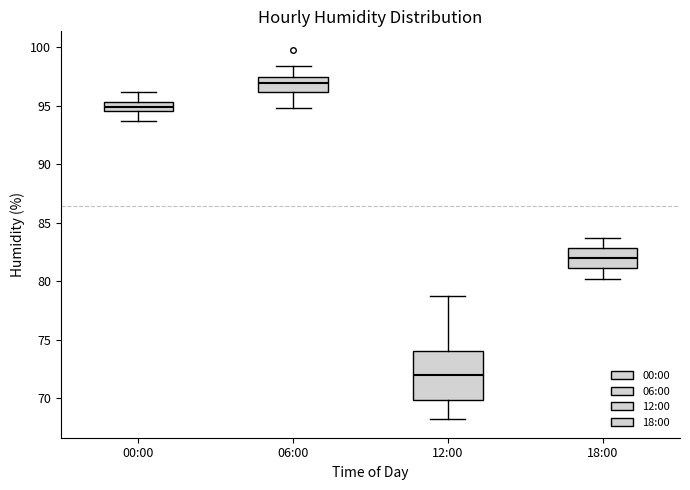

Which box's median line is the highest?

06:00